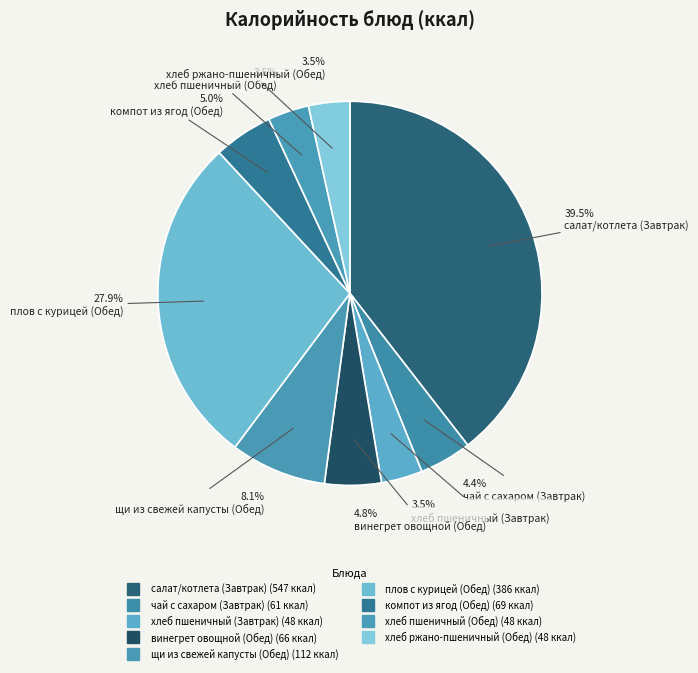

Rank the categories by value from highest to lowest.

салат/котлета (Завтрак), плов с курицей (Обед), щи из свежей капусты (Обед), компот из ягод (Обед), винегрет овощной (Обед), чай с сахаром (Завтрак), хлеб пшеничный (Завтрак), хлеб пшеничный (Обед), хлеб ржано-пшеничный (Обед)